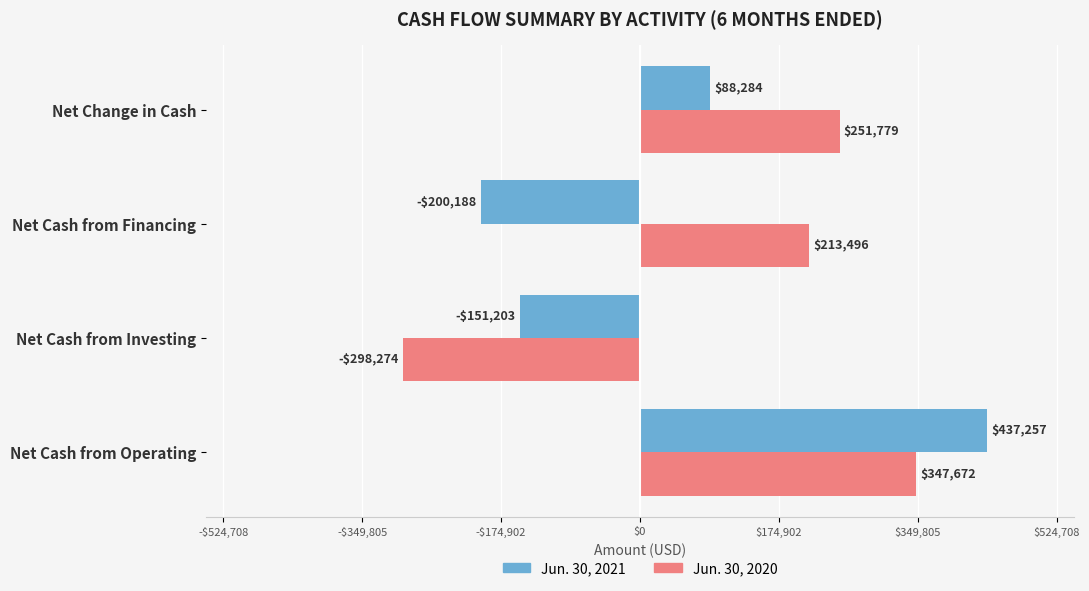

Which series has the largest range (max minus min)?

Jun. 30, 2020